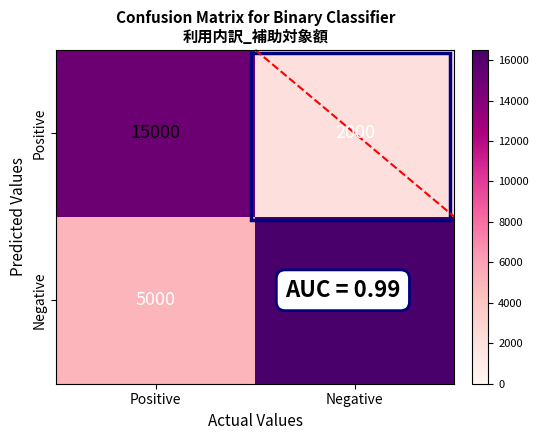

What value does the Negative series have at Negative, to the nearest 50?

16500